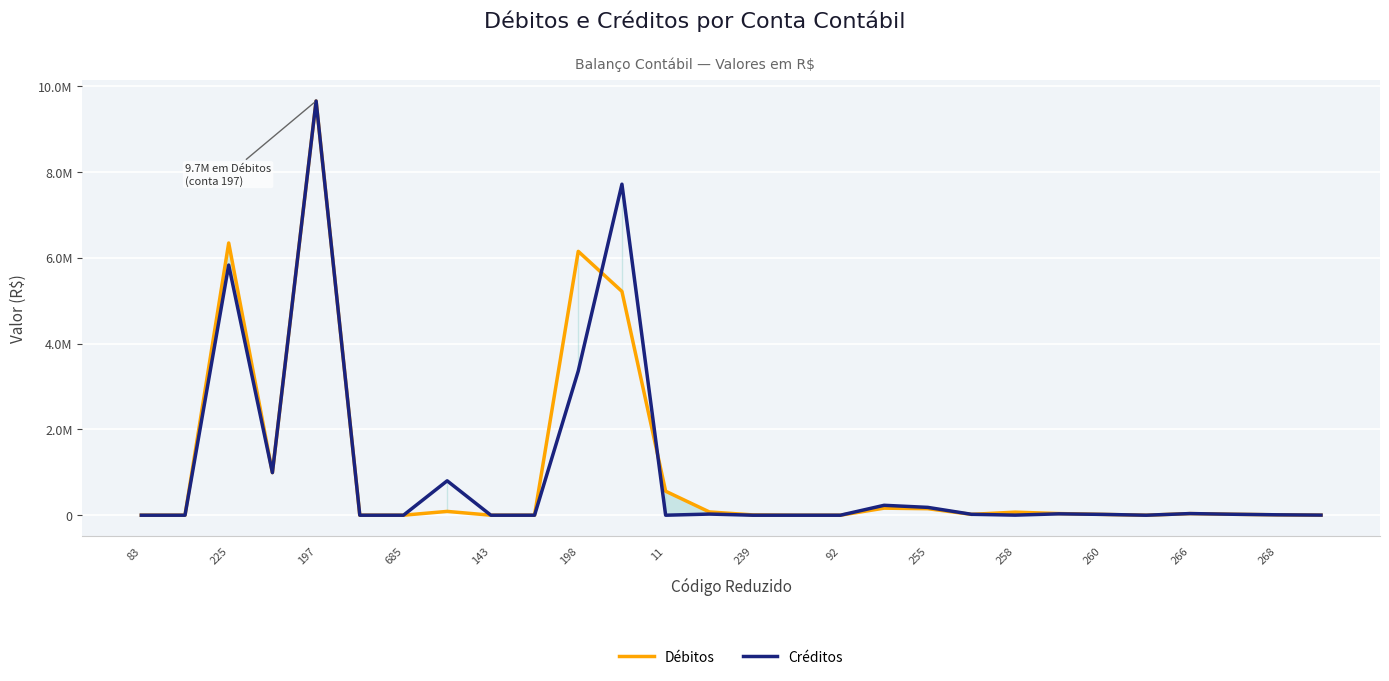

What is the difference between the maximum and minimum values in the Débitos series?

9653867.2